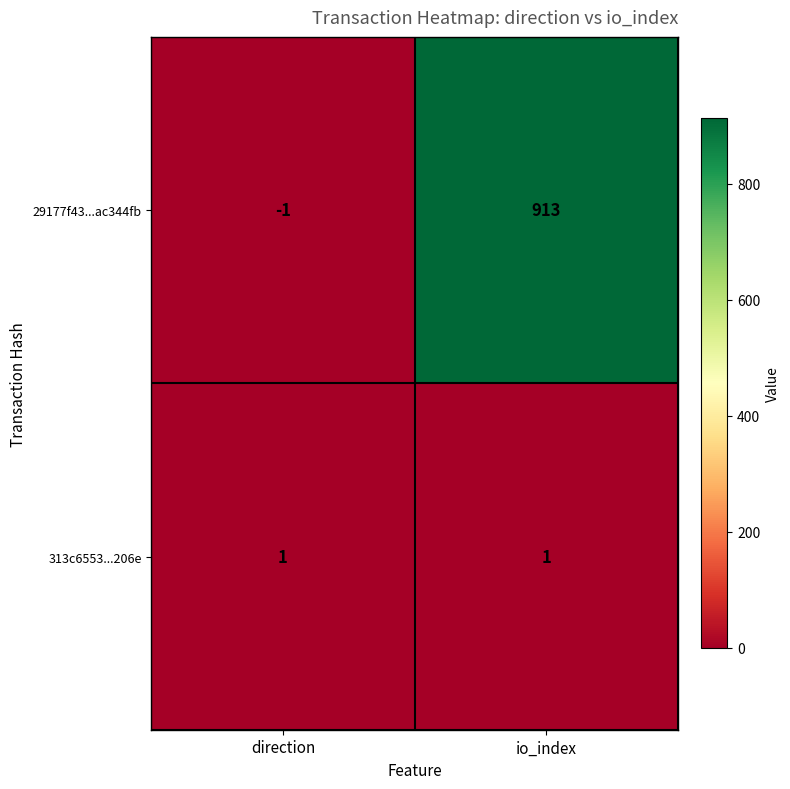

True or false: 29177f43...ac344fb has a value of -2 at direction.

False